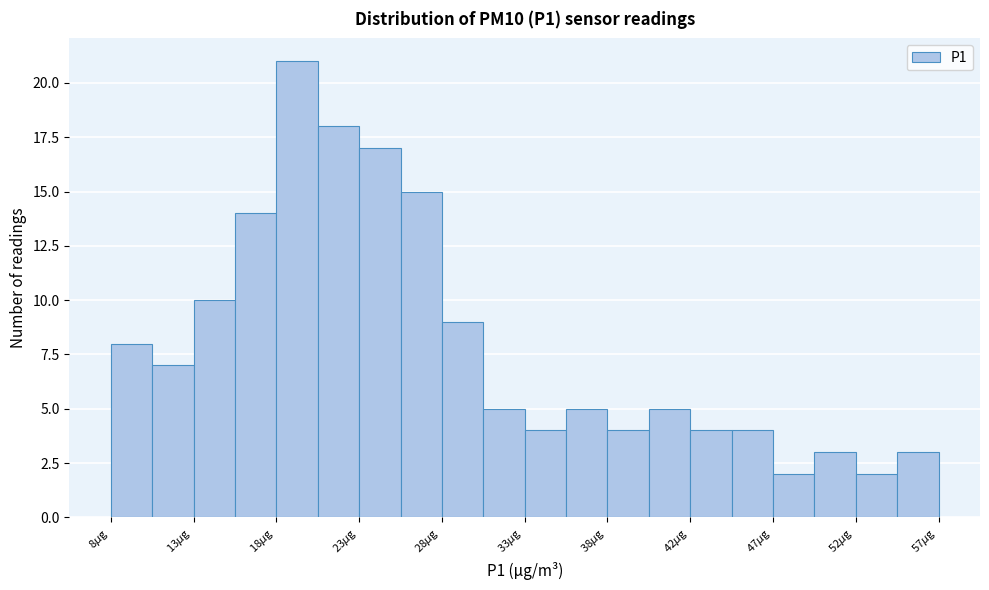

Reading left to right, list every bar in this chart as the range it spans on the x-axis followed by its height. Neither the bar edges nor the heights are printed on the chart, so give them approximately, as read against the axes.

8.0 to 10.5: 8
10.5 to 13.0: 7
13.0 to 15.5: 10
15.5 to 18.0: 14
18.0 to 20.5: 21
20.5 to 23.0: 18
23.0 to 25.0: 17
25.0 to 27.5: 15
27.5 to 30.0: 9
30.0 to 32.5: 5
32.5 to 35.0: 4
35.0 to 37.5: 5
37.5 to 40.0: 4
40.0 to 42.5: 5
42.5 to 45.0: 4
45.0 to 47.5: 4
47.5 to 50.0: 2
50.0 to 52.5: 3
52.5 to 54.5: 2
54.5 to 57.0: 3